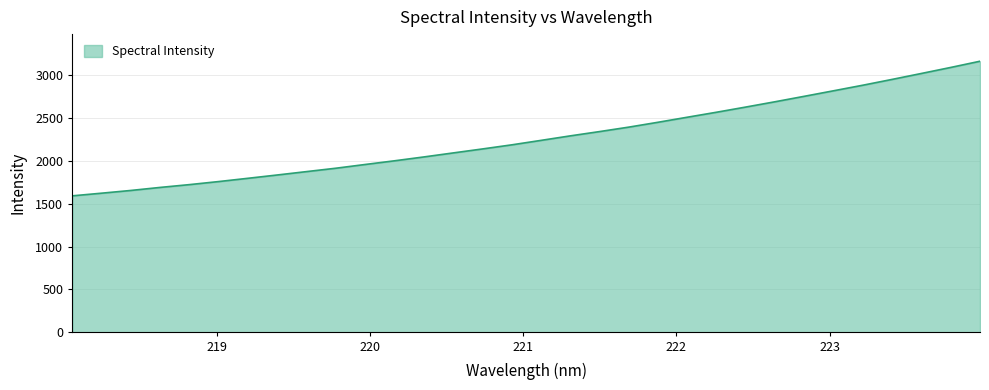

Reading left to right, extract all data points from this chart.

1590.2	1621.1	1653.0	1688.4	1721.0	1756.7	1794.8	1833.3	1872.7	1912.0	1955.6	1998.4	2043.2	2089.9	2136.3	2184.0	2236.1	2288.6	2338.6	2390.5	2447.1	2505.8	2564.0	2624.3	2686.0	2749.5	2813.8	2878.6	2946.2	3015.3	3085.2	3157.4